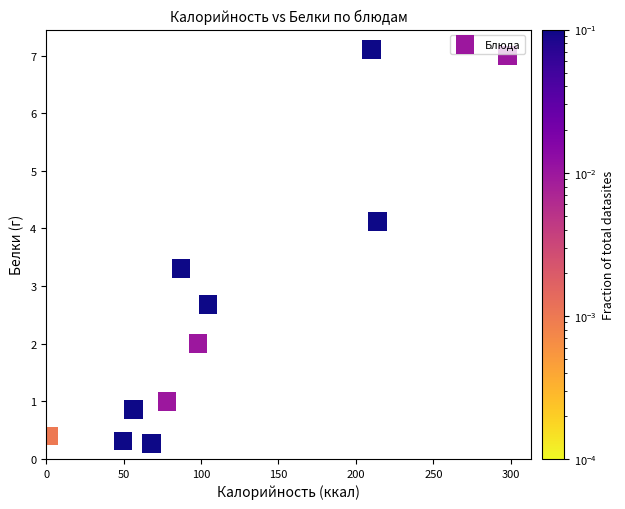

What is the average X value?

115.0